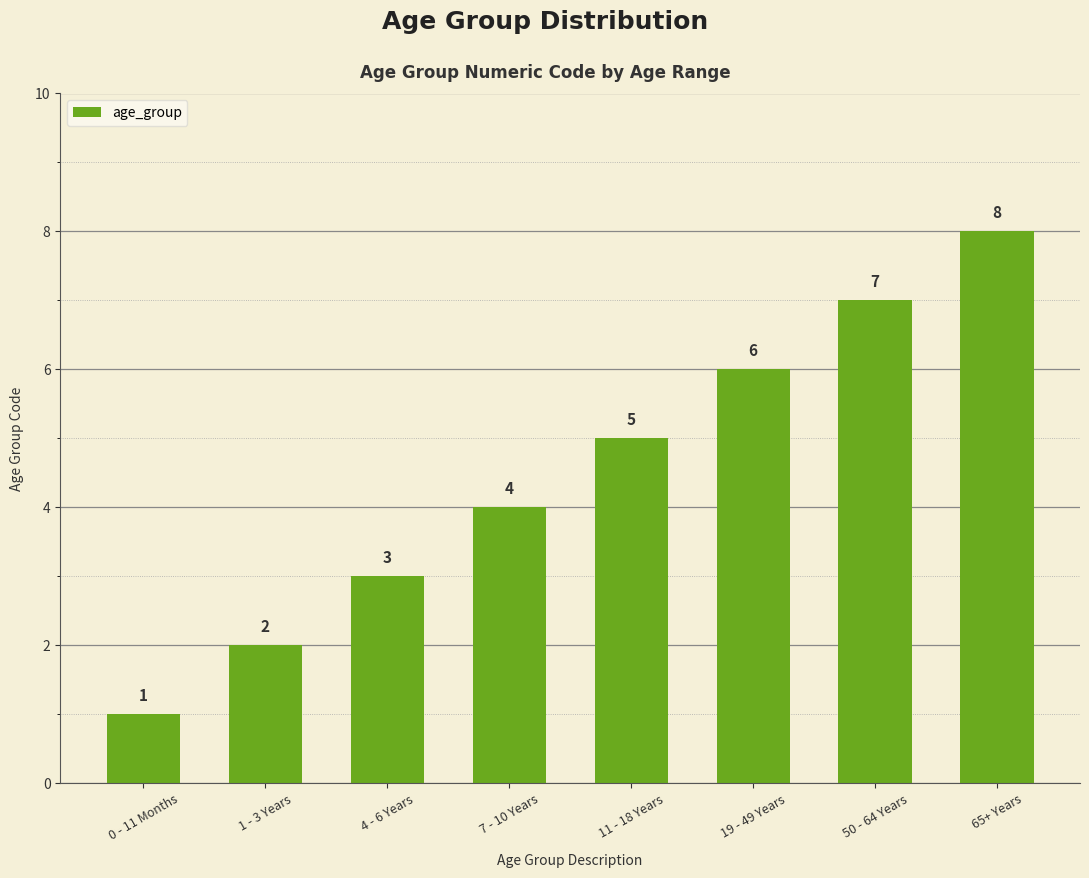

Are the bars grouped side by side (vs. stacked)?

No